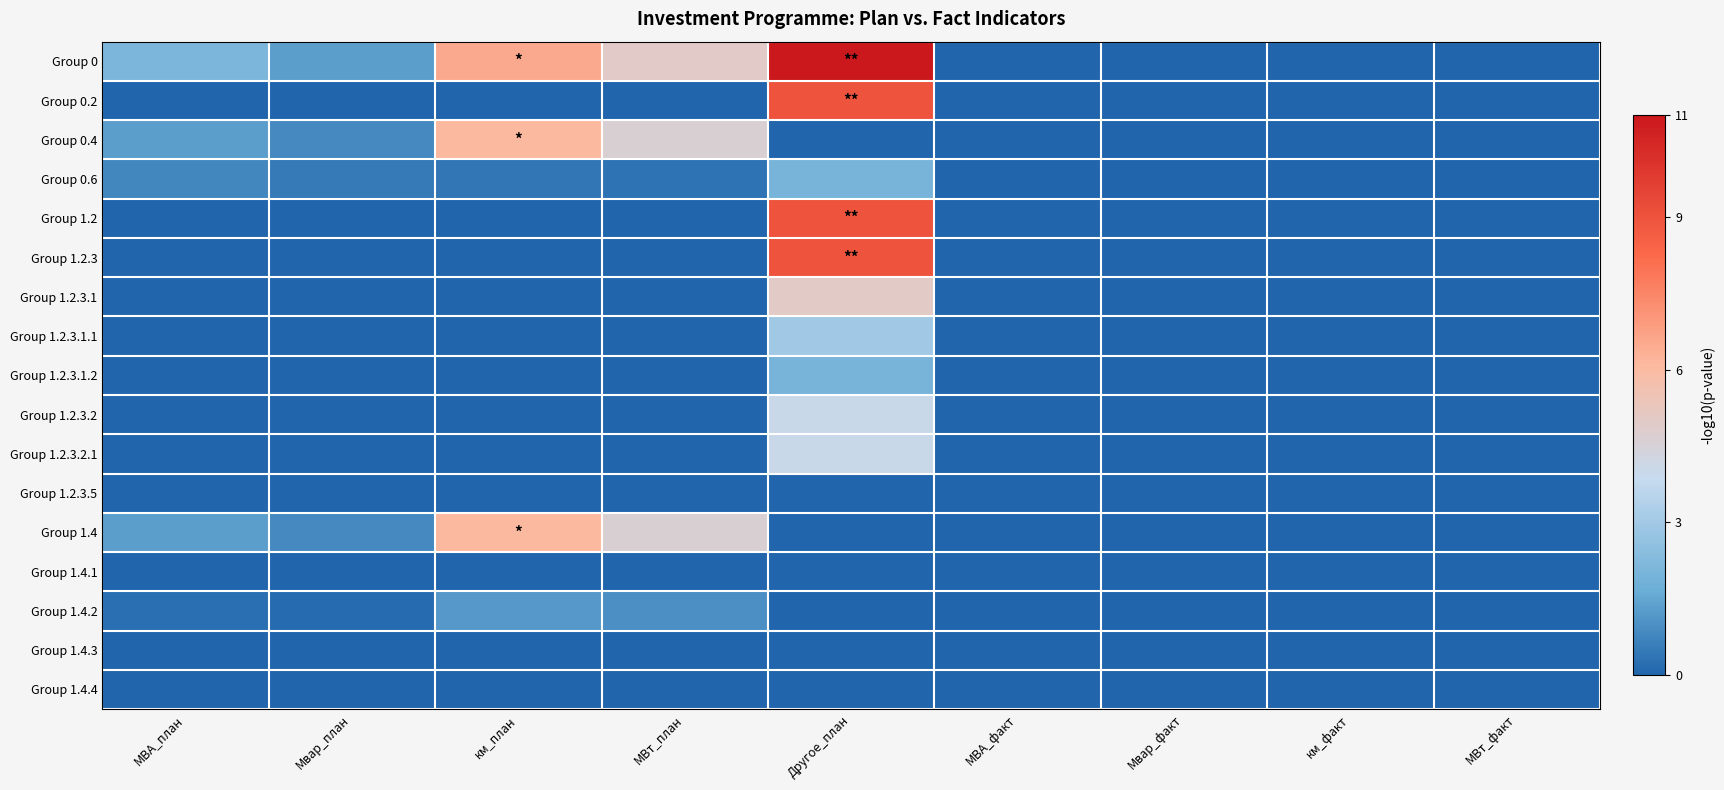

What is the total value across all series at Мвар_план?

3.6